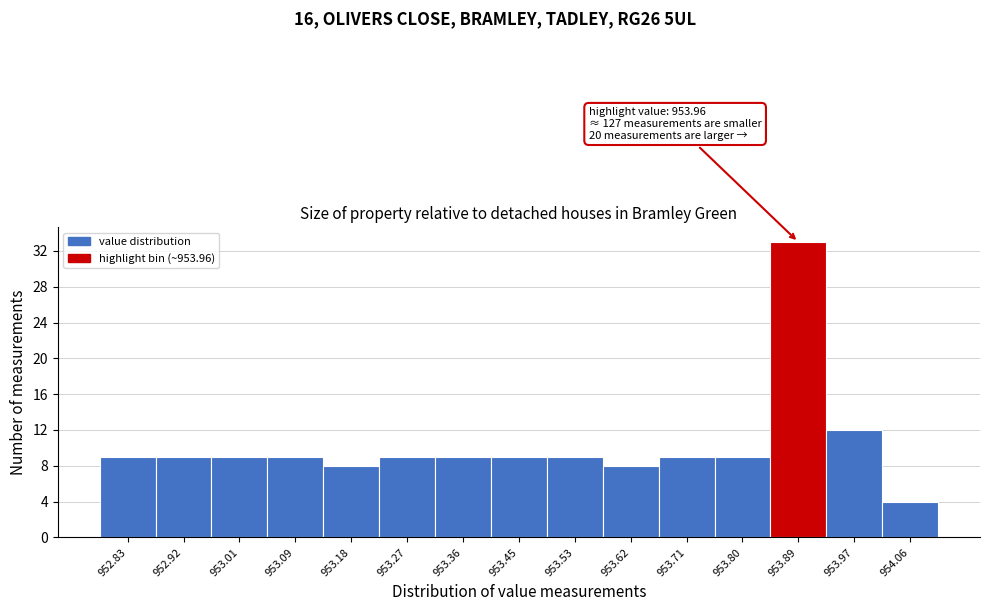

Reading left to right, list all the values displayed in this chart.

9	9	9	9	8	9	9	9	9	8	9	9	33	12	4